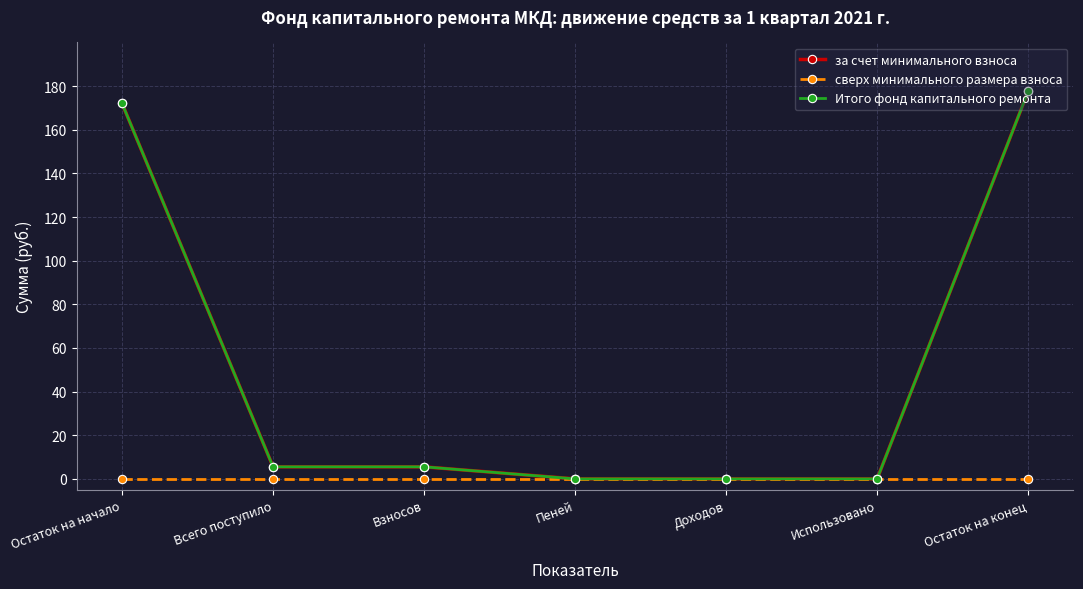

Which series has the largest total across all categories?

за счет минимального взноса